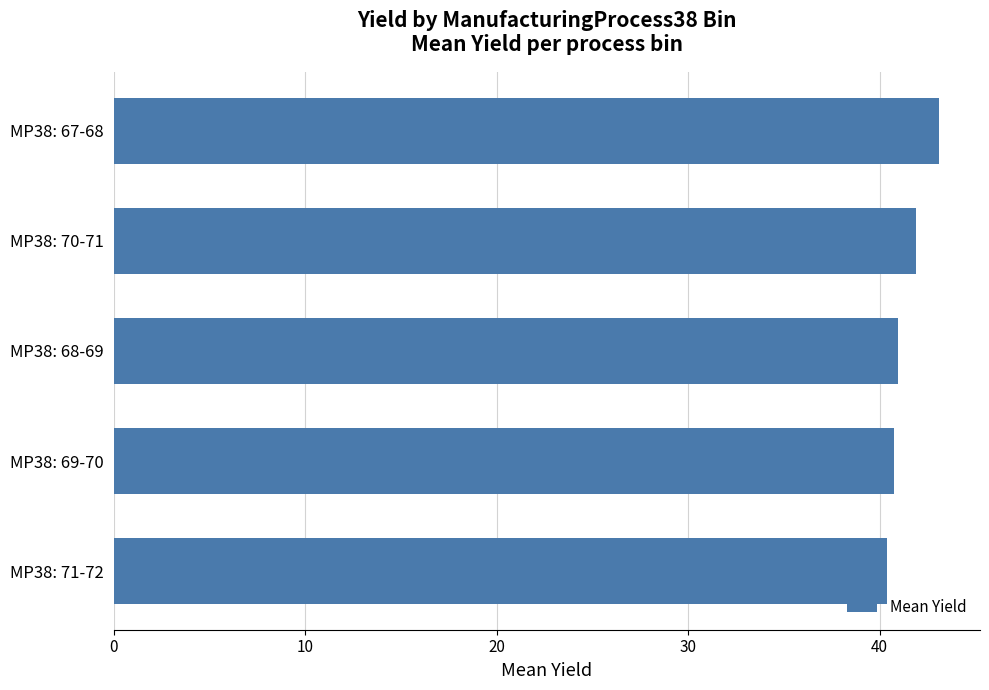

What is the sum of all values?

207.1